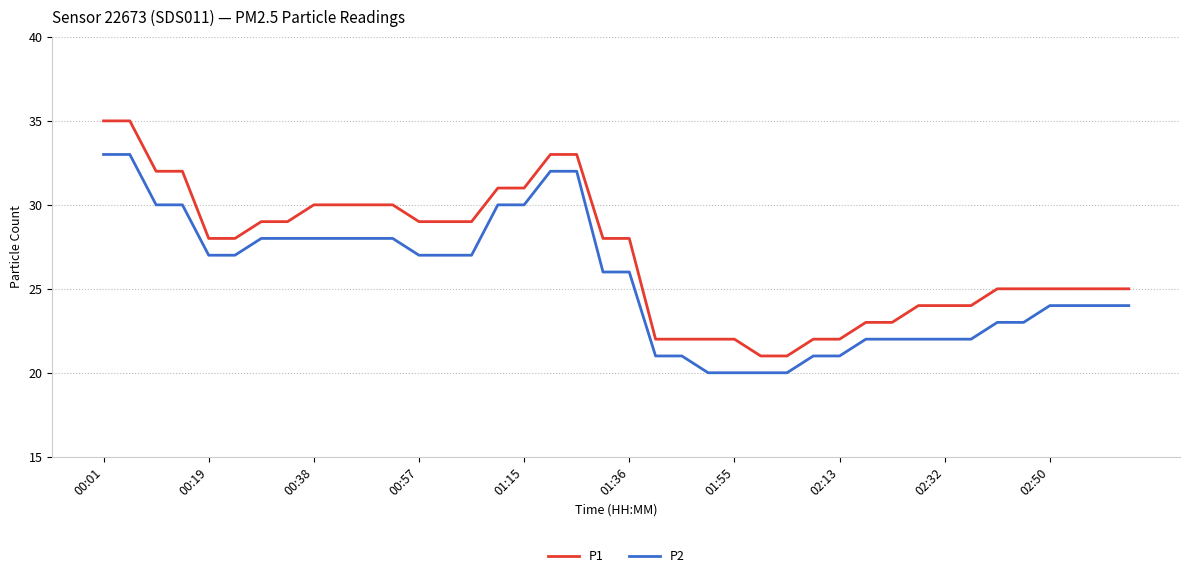

True or false: P2 and P1 cross at least once.

False